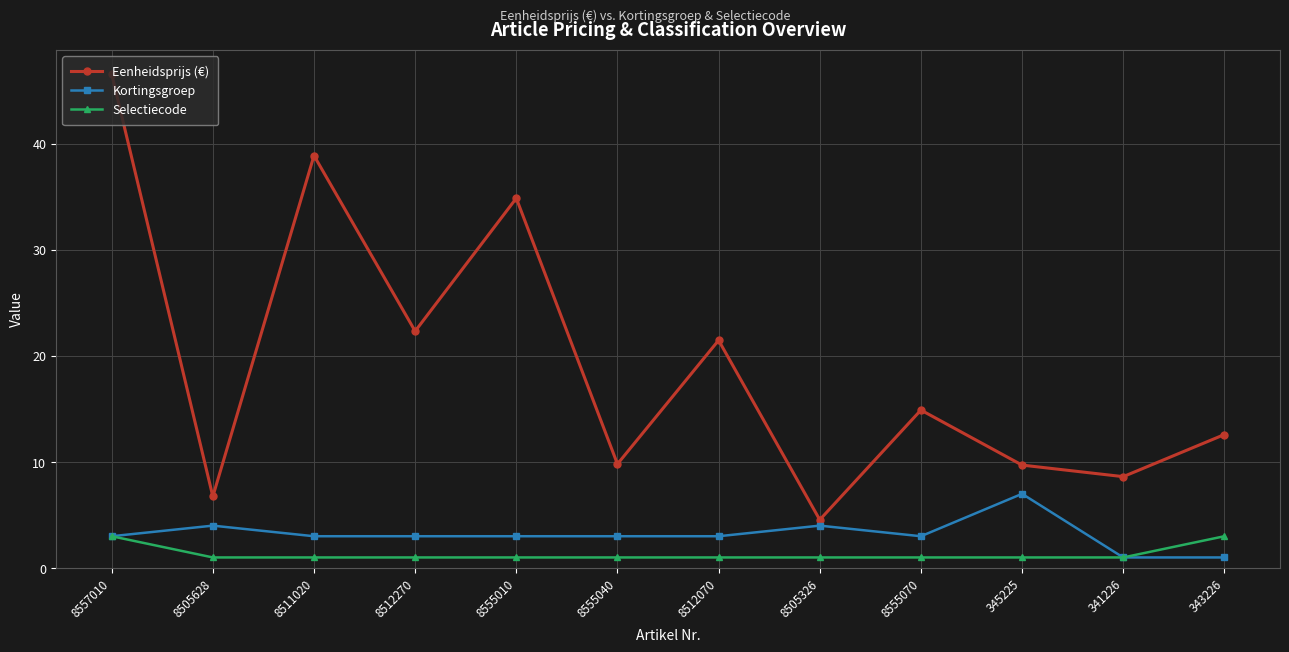

How many lines are shown in the chart?

3